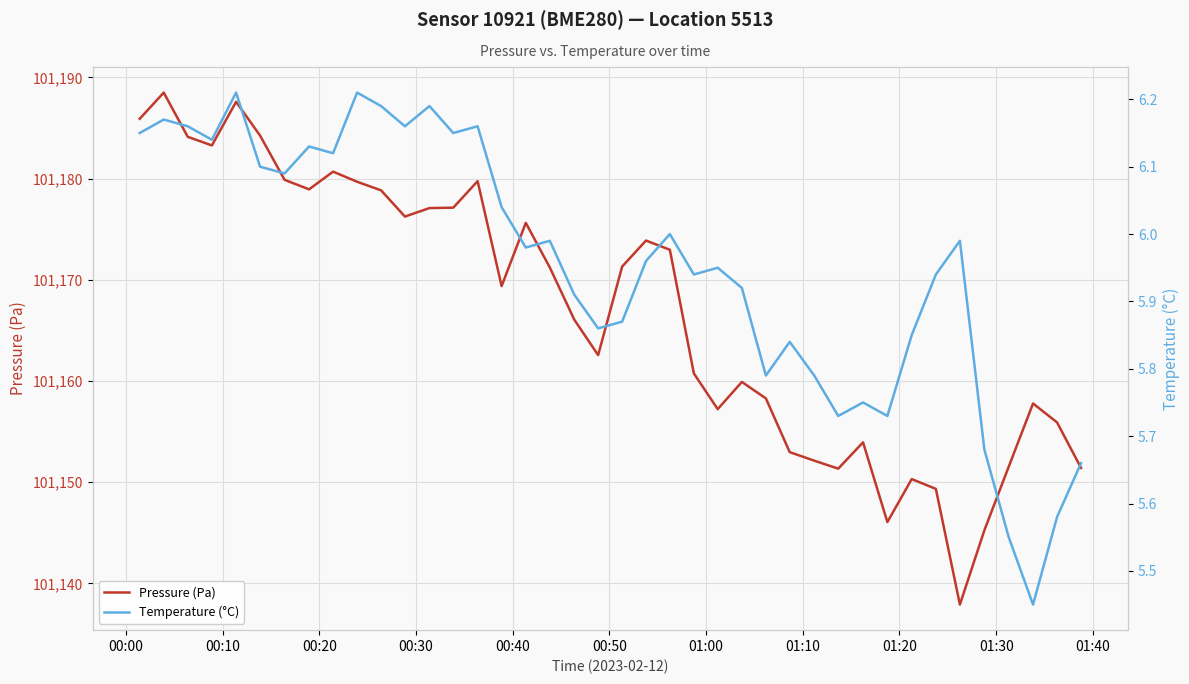

What is the minimum value for Pressure (Pa)?

101137.9